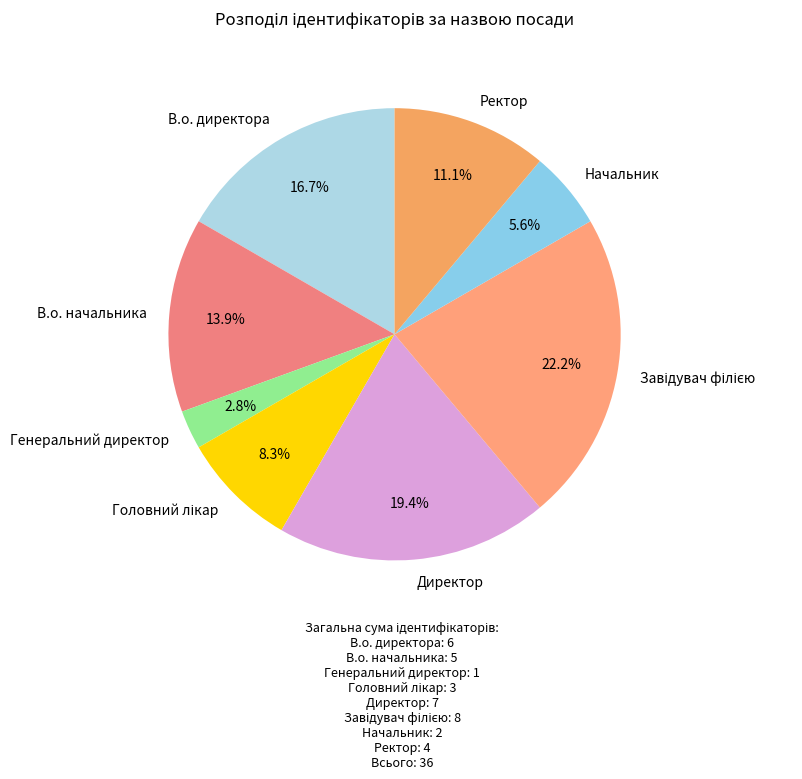

Does Генеральний директор account for over 50% of the chart?

No